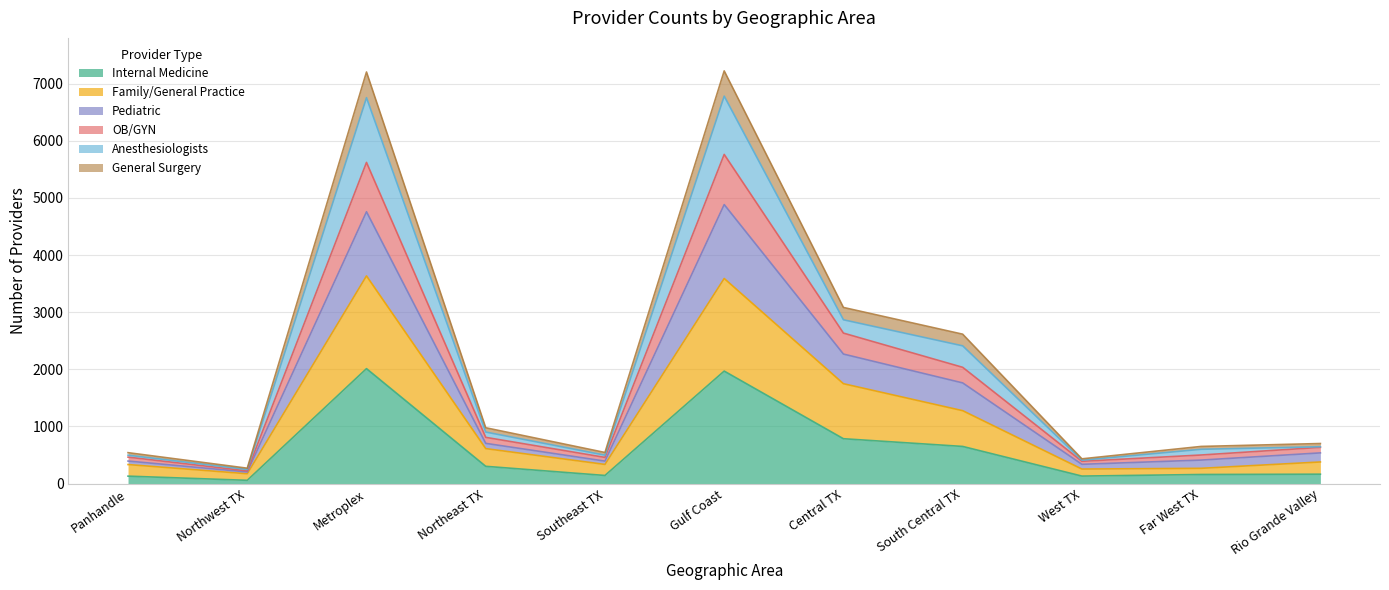

What is the total value across all series at South Central TX?

2615